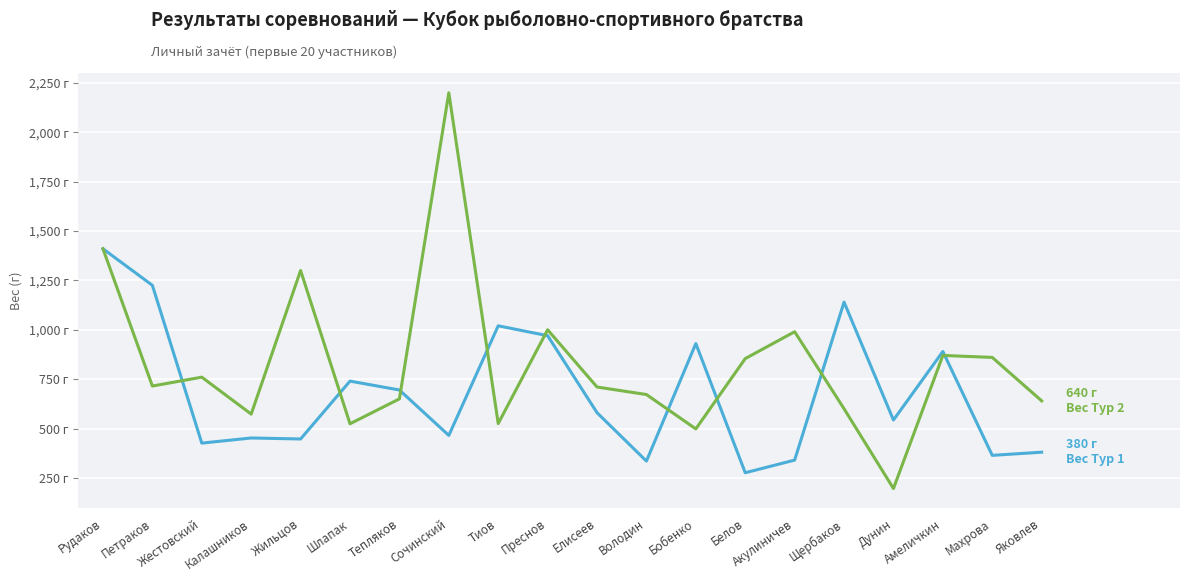

Does the chart display data point markers on the line(s)?

No